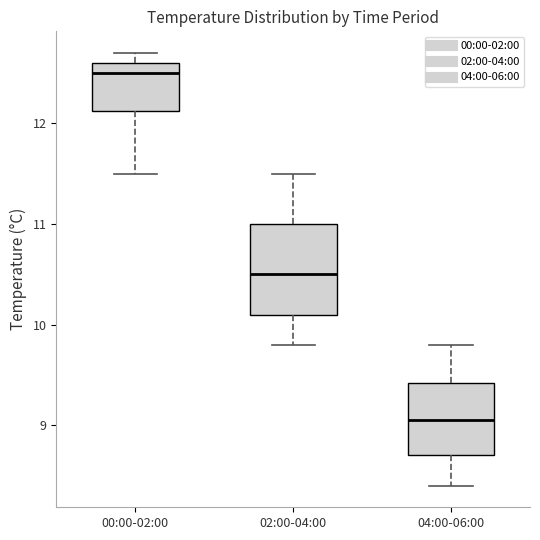

Which box is the tallest, from its lower edge to its upper edge?

02:00-04:00